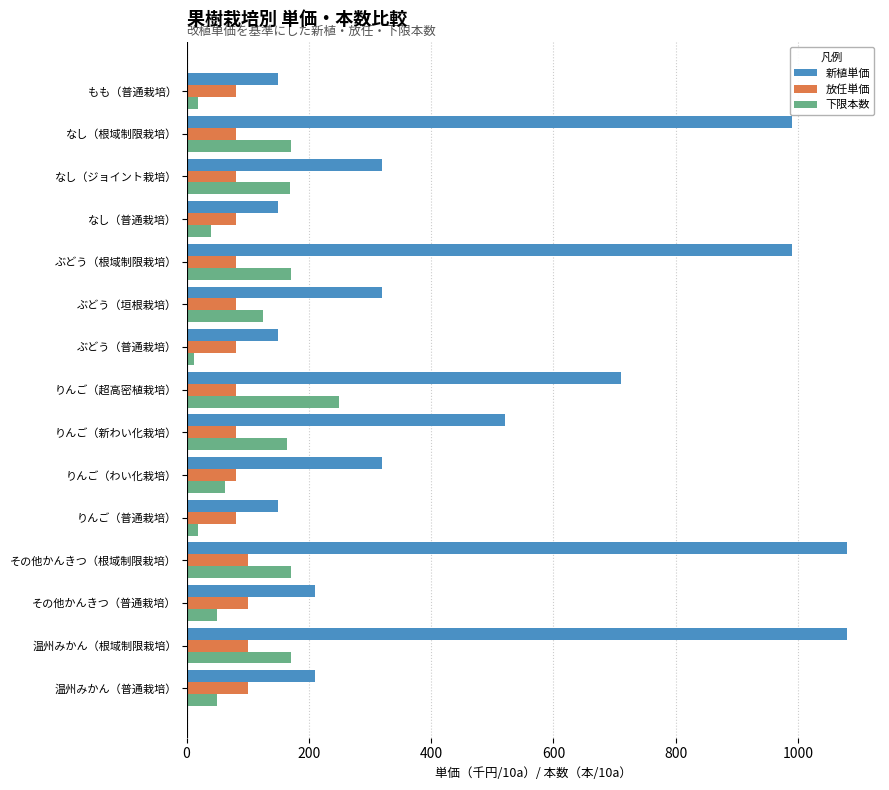

What value does the 放任単価 series have at りんご（超高密植栽培）?

80